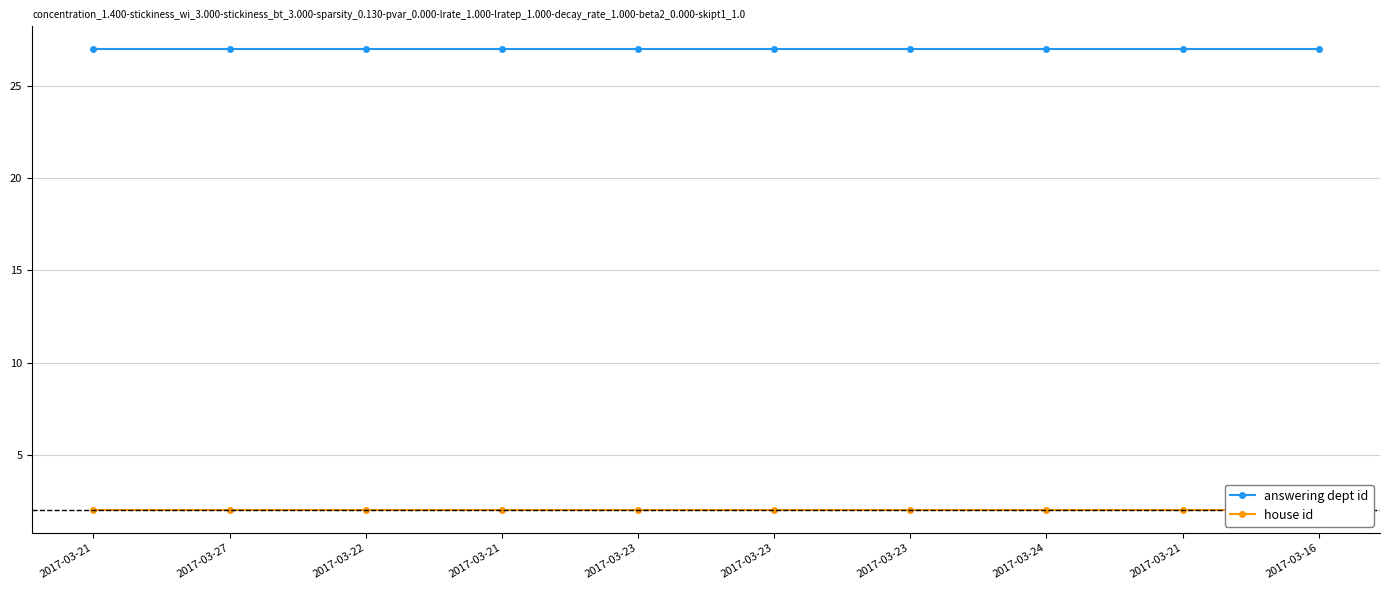

Rank the series by their maximum value, from highest to lowest.

answering dept id, house id